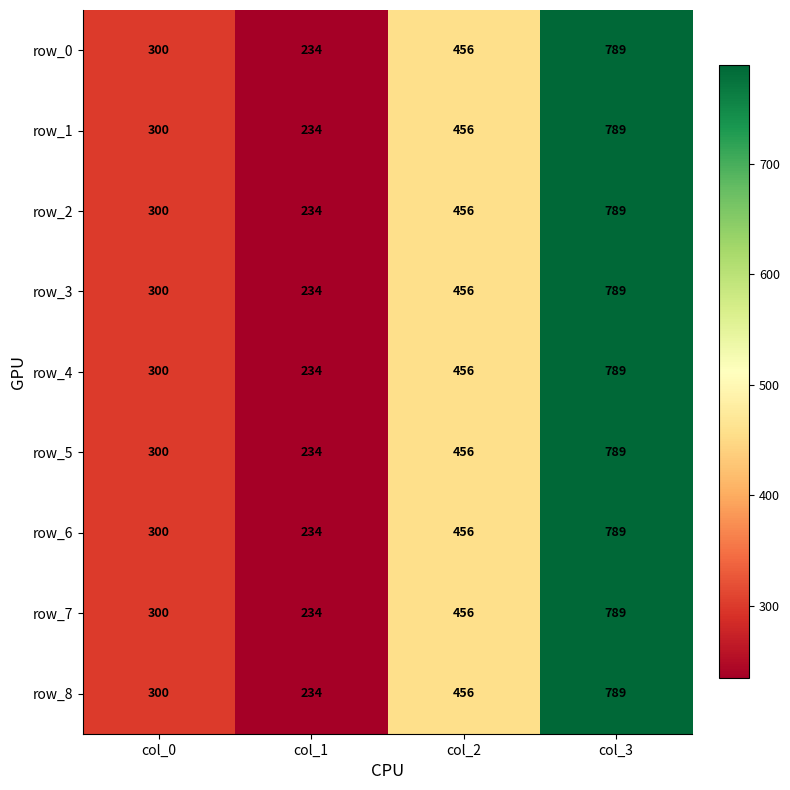

The row_7 series shows 517 at col_0. True or false?

False